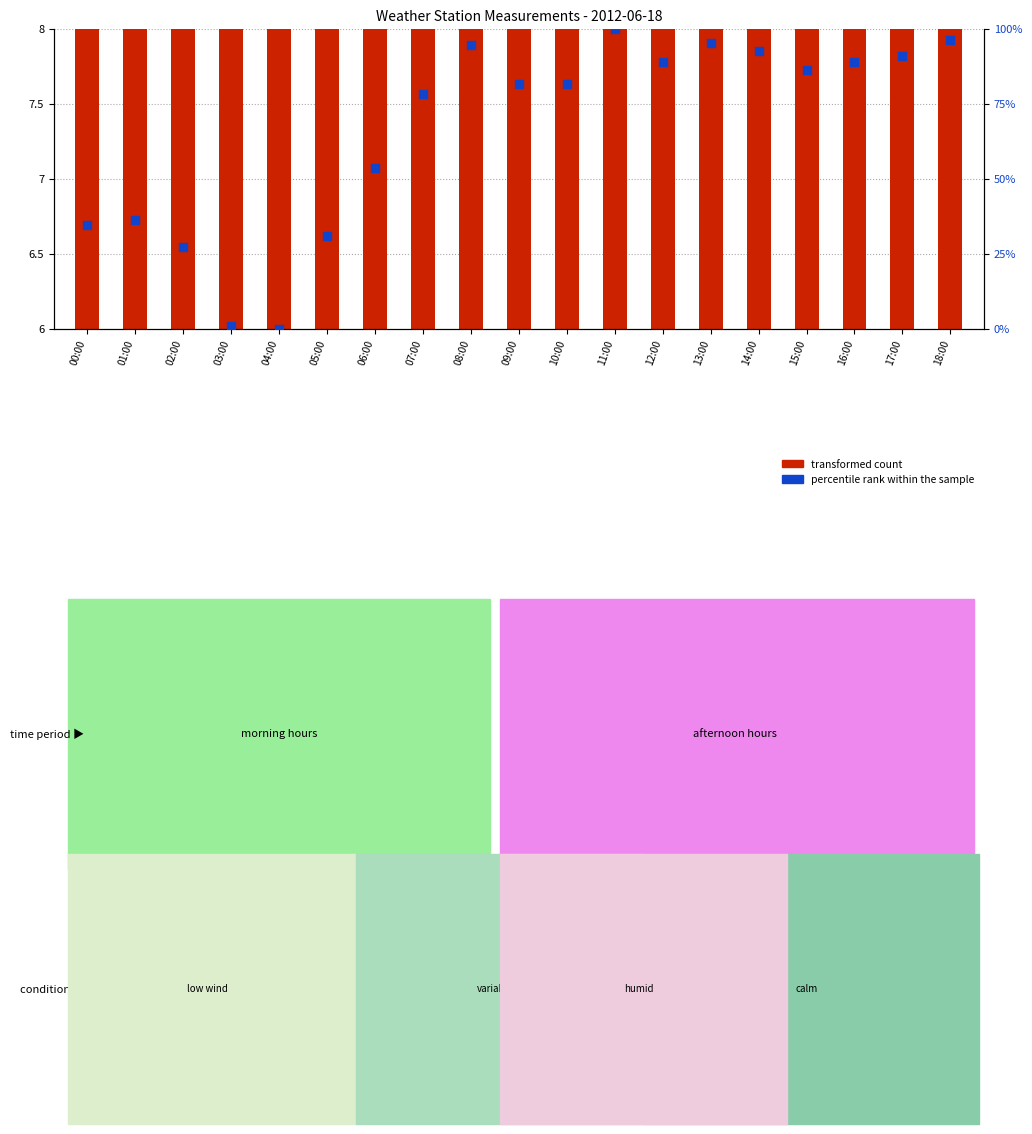

What is the total value across all series at 02:00?

35.0